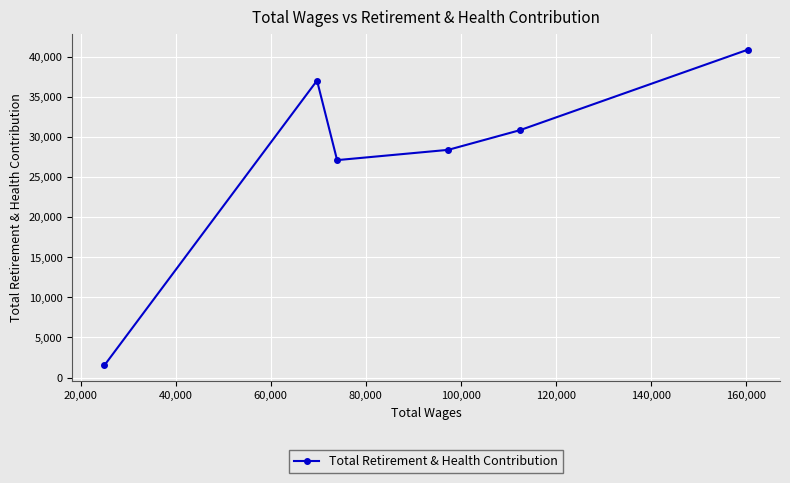

What is the difference between the maximum and minimum values?

39391